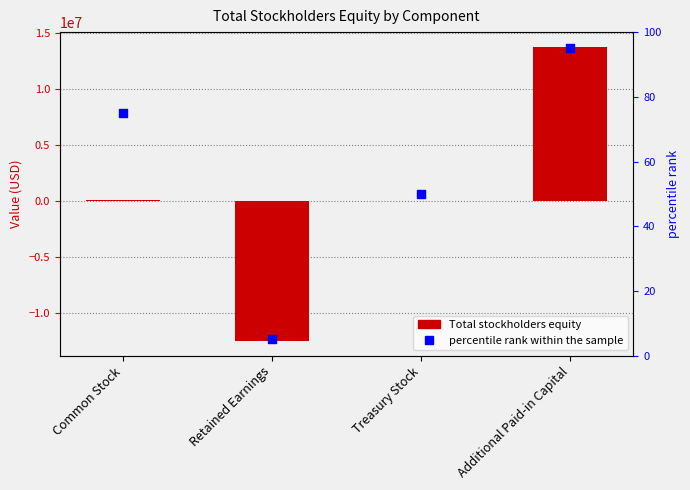

What are all the series names shown in the legend?

Total stockholders equity, percentile rank within the sample